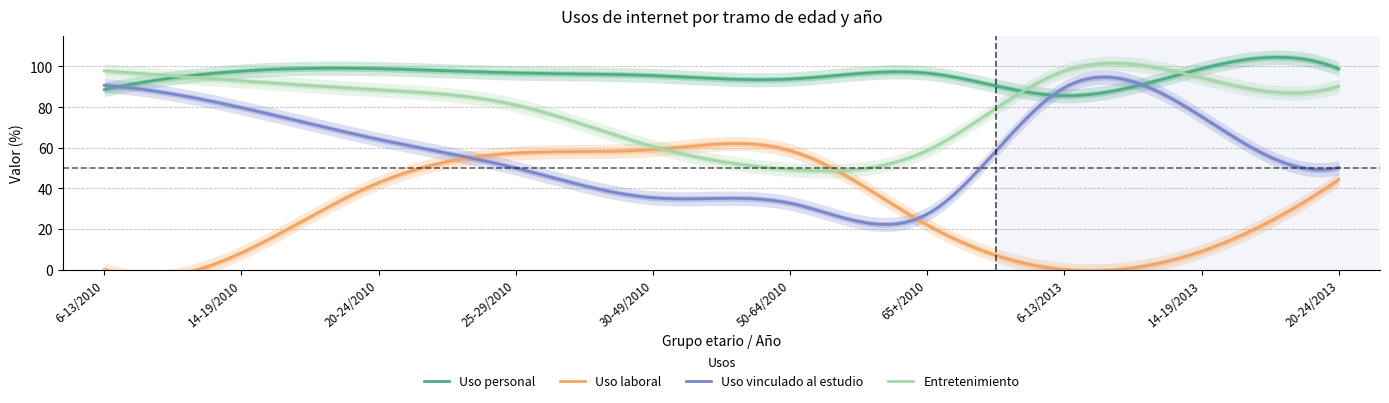

The Uso vinculado al estudio series shows 75.3 at 14-19/2013. True or false?

True